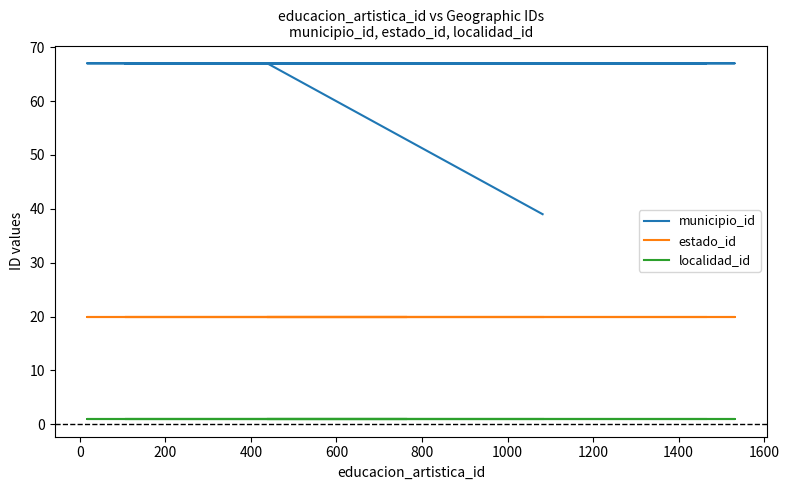

Reading left to right, extract all data points from this chart.

municipio_id: 39	67	67	67	67	67	67	67
estado_id: 20	20	20	20	20	20	20	20
localidad_id: 1	1	1	1	1	1	1	1